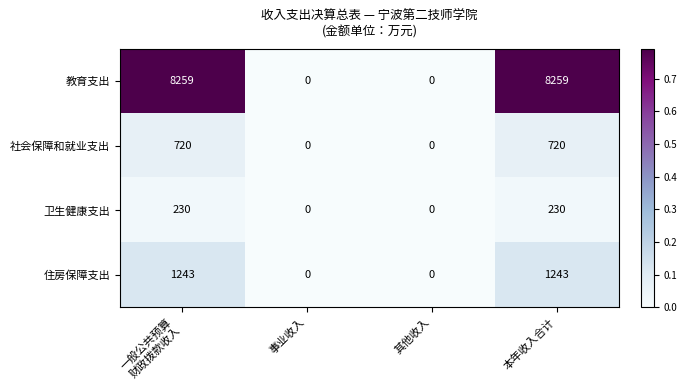

Which series has the largest total across all categories?

教育支出